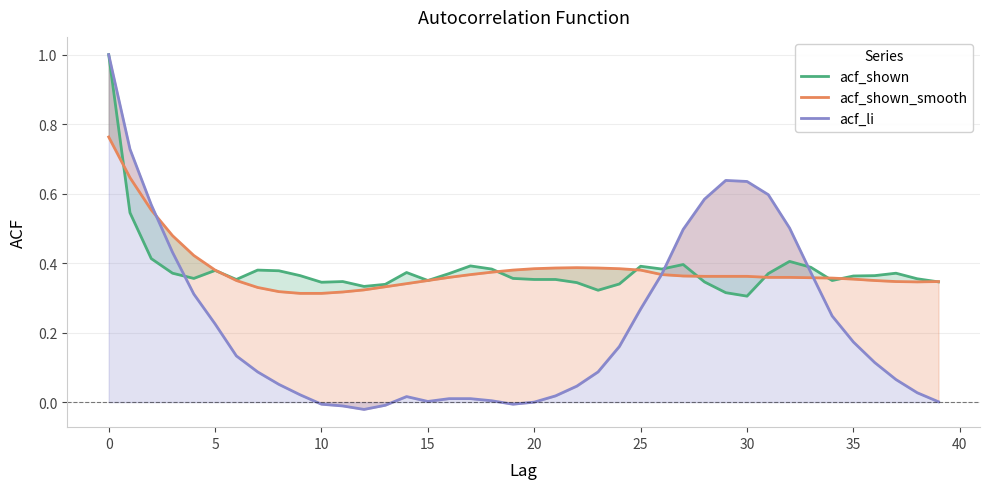

Which series ends up on top after the final intersection of acf_li and acf_shown_smooth?

acf_shown_smooth